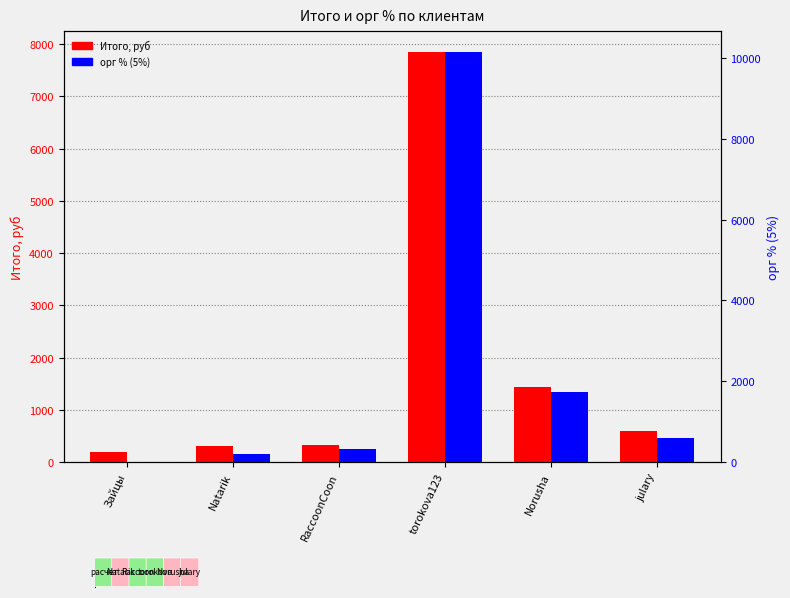

Reading left to right, list all the values displayed in this chart.

Итого, руб: 187.8	302.7	317.5	7859.3	1438.2	595.0
орг % (5%): 0.0	198.3	321.0	10155.0	1725.0	595.0